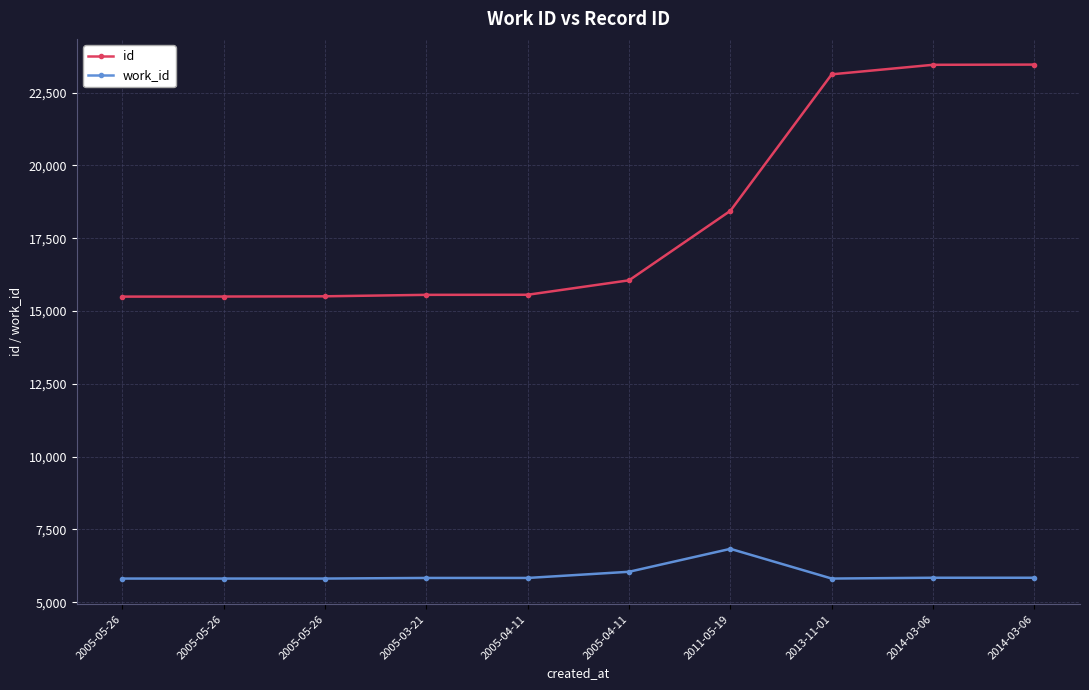

Reading left to right, list all the values displayed in this chart.

id: 2005-05-26=15495	2005-05-26=15498	2005-05-26=15506	2005-03-21=15556	2005-04-11=15559	2005-04-11=16055	2011-05-19=18442	2013-11-01=23129	2014-03-06=23456	2014-03-06=23463
work_id: 2005-05-26=5813	2005-05-26=5813	2005-05-26=5813	2005-03-21=5834	2005-04-11=5834	2005-04-11=6046	2011-05-19=6833	2013-11-01=5813	2014-03-06=5841	2014-03-06=5841